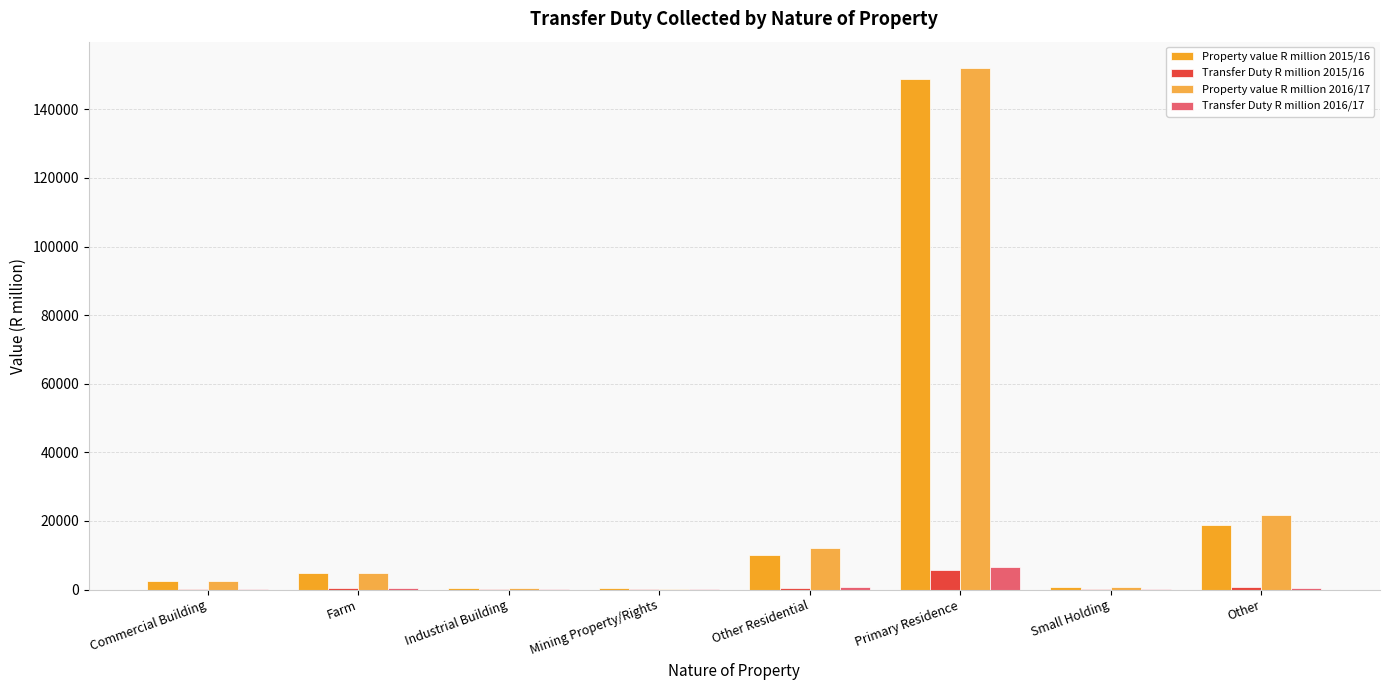

What is the highest value of the Transfer Duty R million 2016/17 series?

6429.0